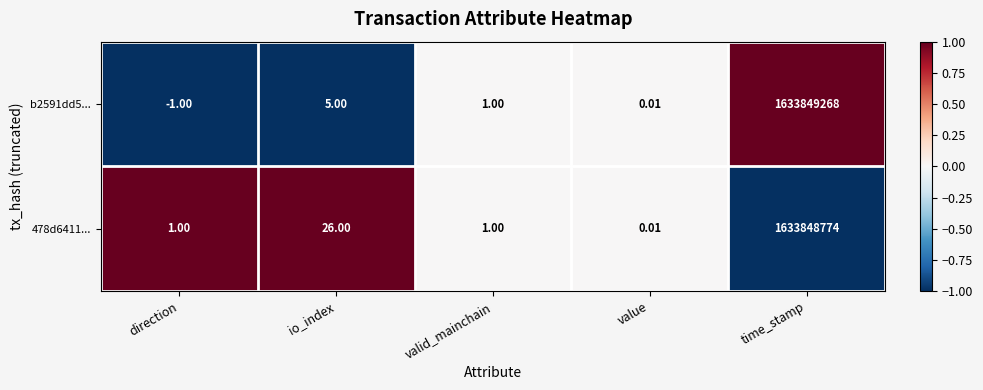

Count the number of data series in this chart.

2